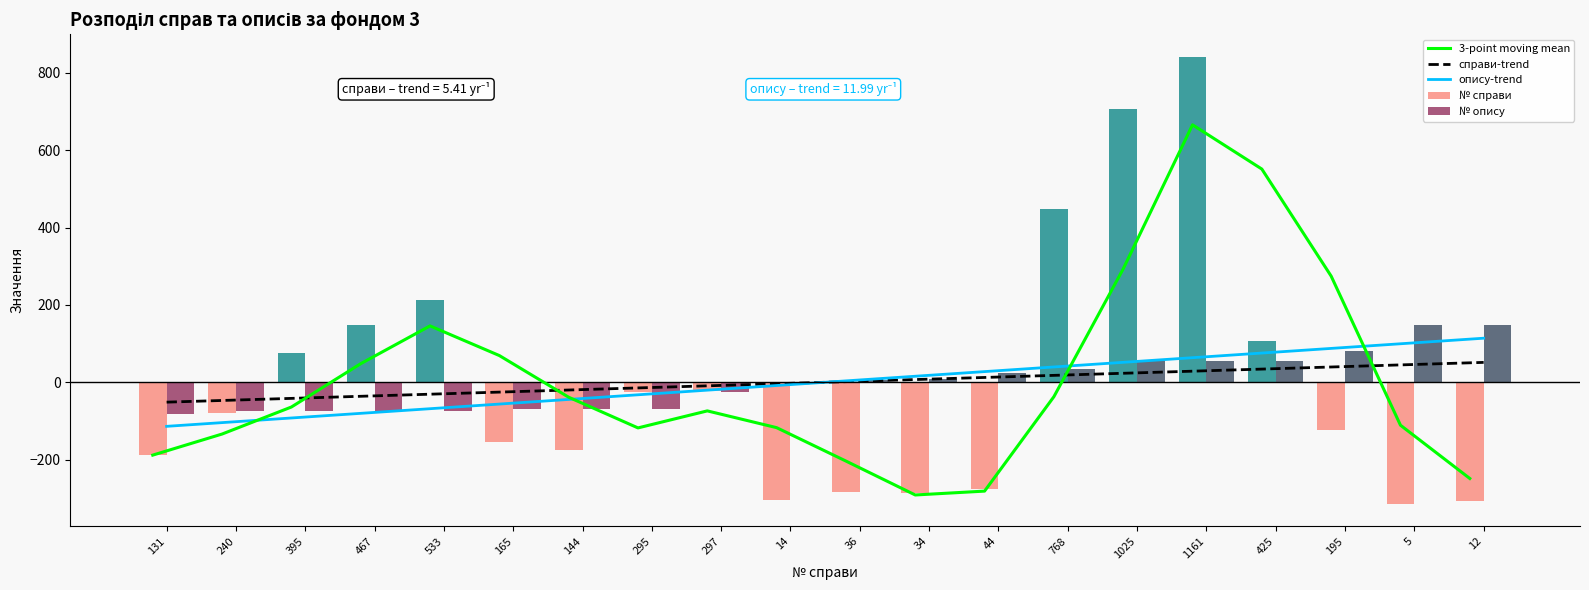

What is the sum of the опису-trend values at 240 and 144?

-143.9